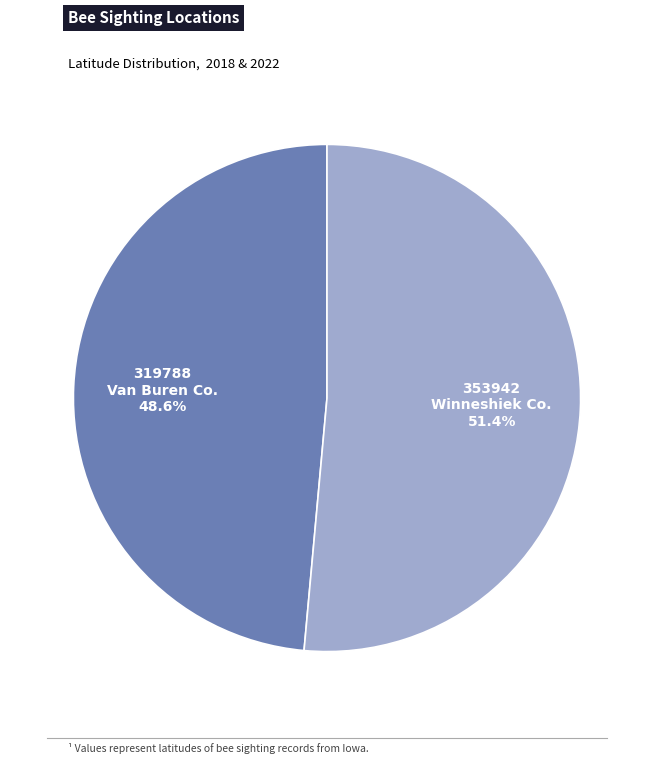

Is there a majority slice in this chart?

Yes